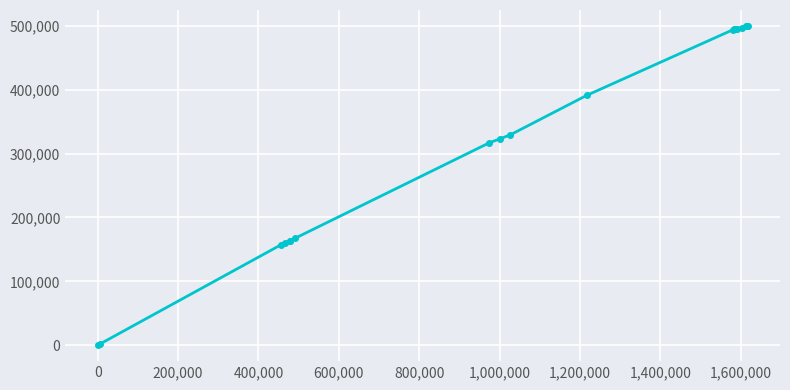

What is the maximum value shown in the chart?

499894